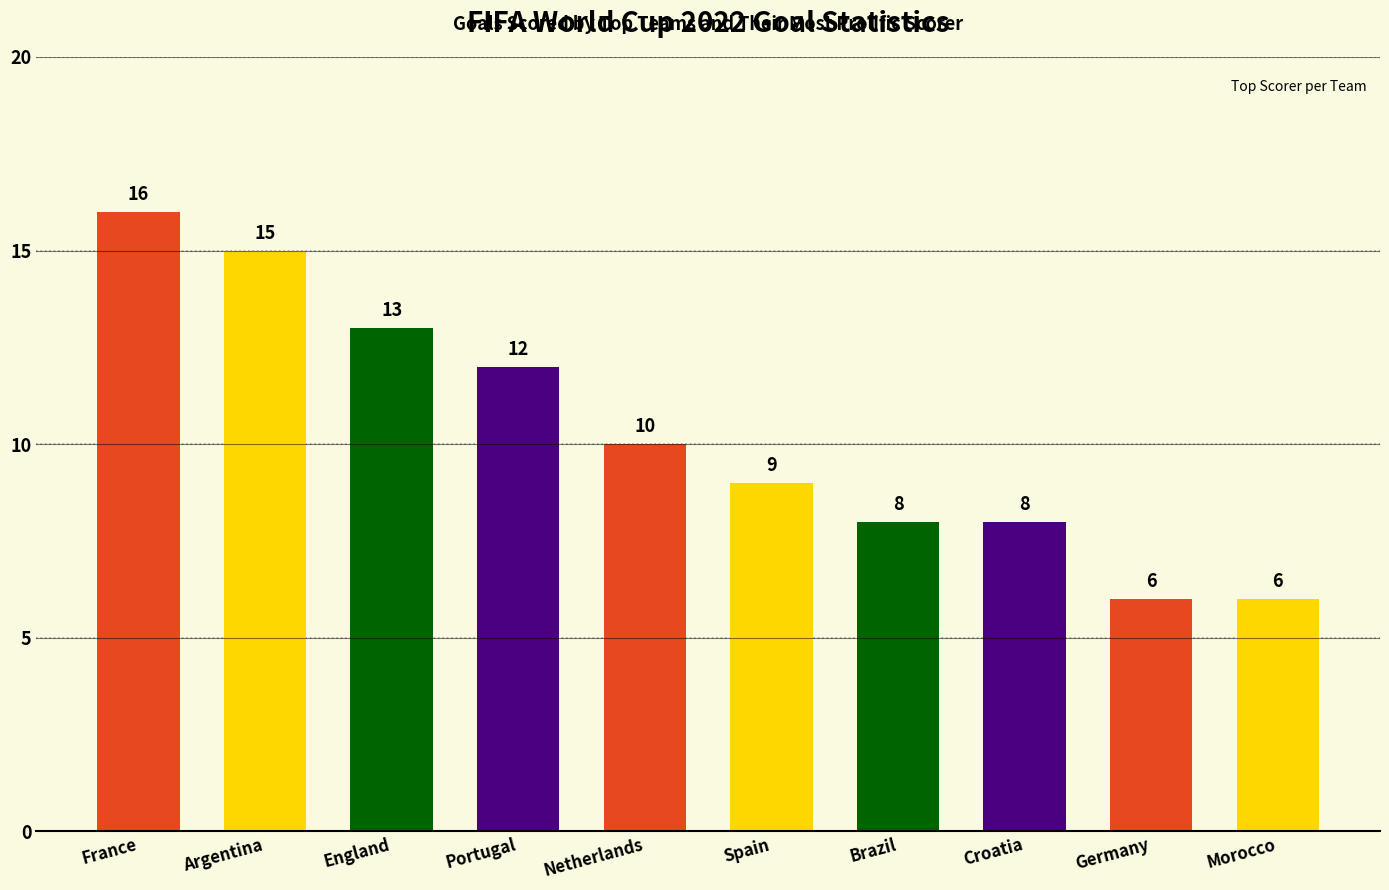

True or false: the data shows 25 at France.

False